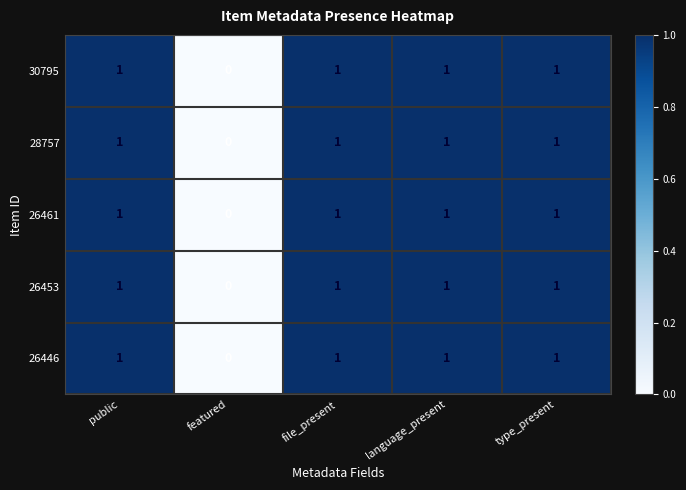

What is the maximum value shown in the chart?

1